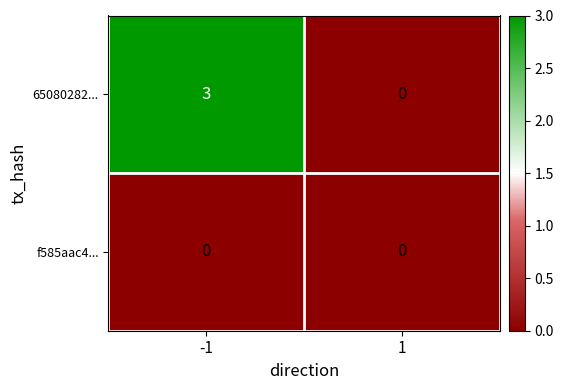

Reading left to right, list all the values displayed in this chart.

65080282...: -1=3	1=0
f585aac4...: -1=0	1=0